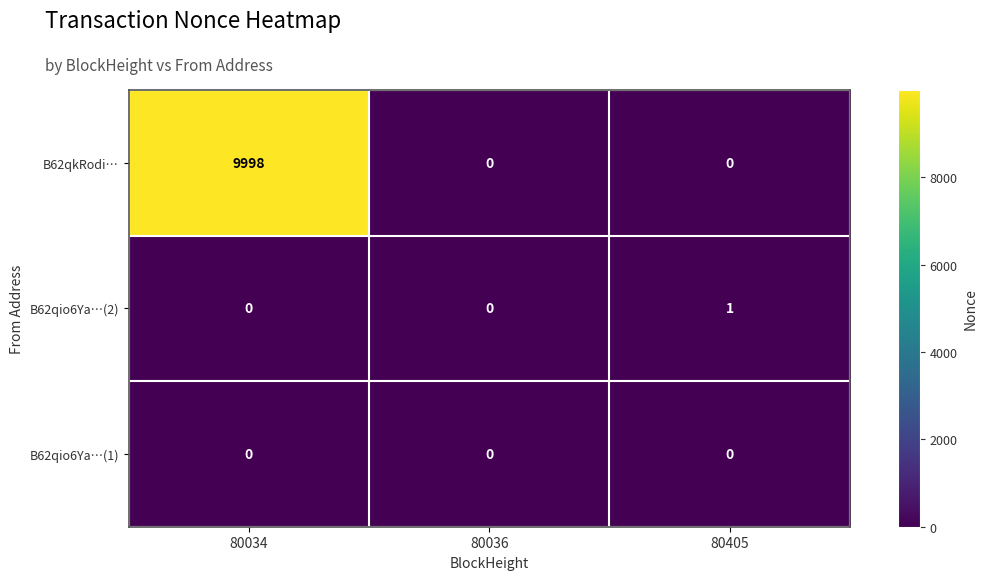

How many data points does each series have?

3